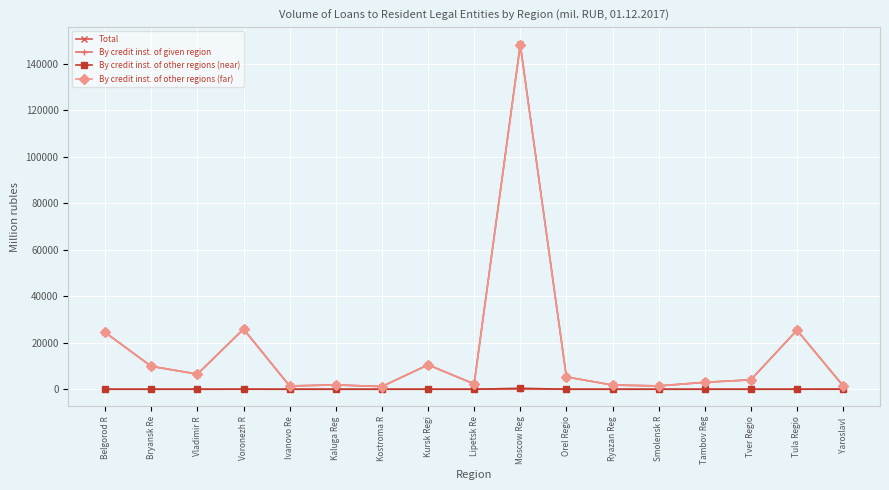

What is the value of the Total point at the 12th from the left?

1802